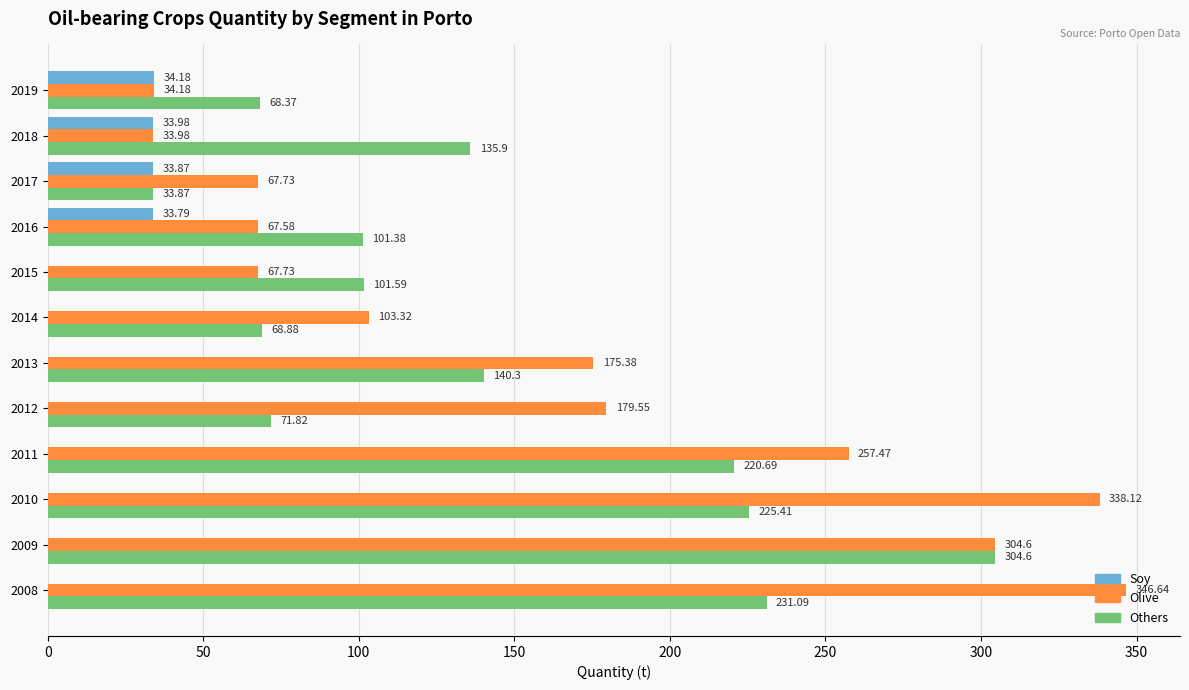

Between 2014 and 2015, which series saw the biggest shift?

Olive